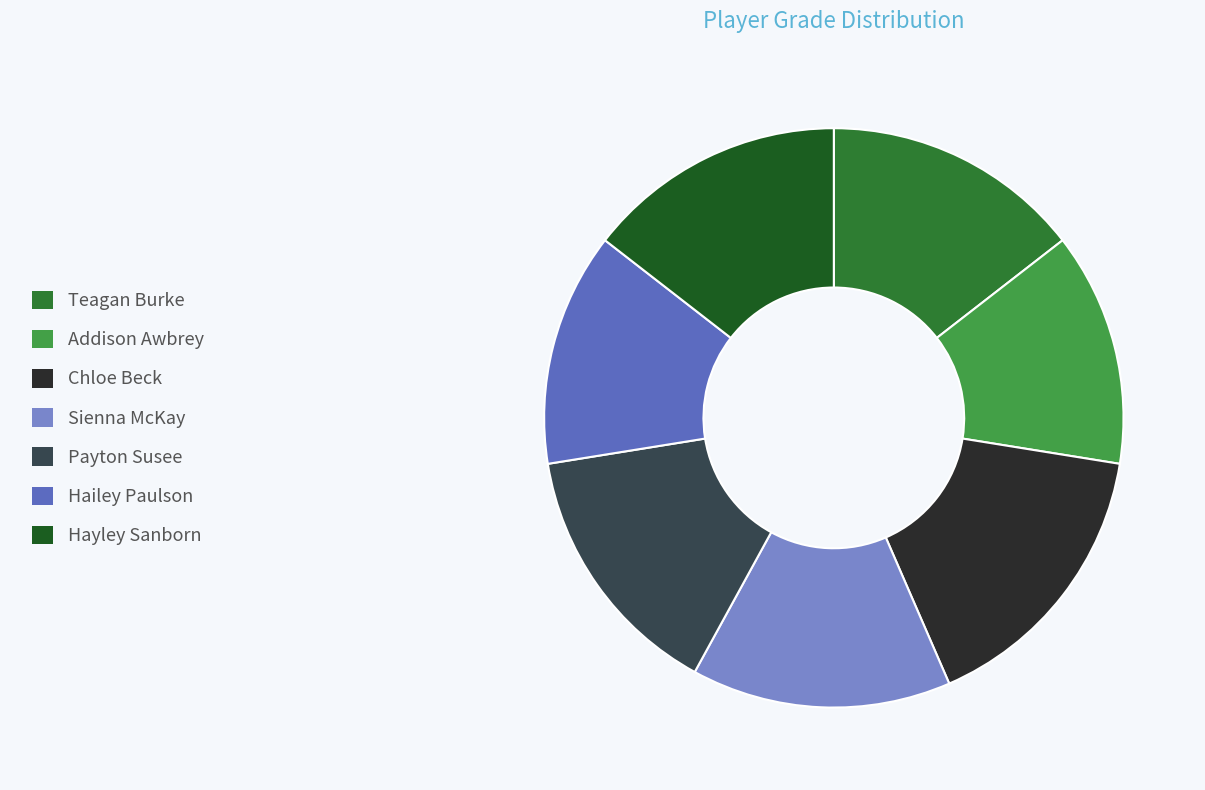

True or false: Hailey Paulson accounts for 4% of the total.

False